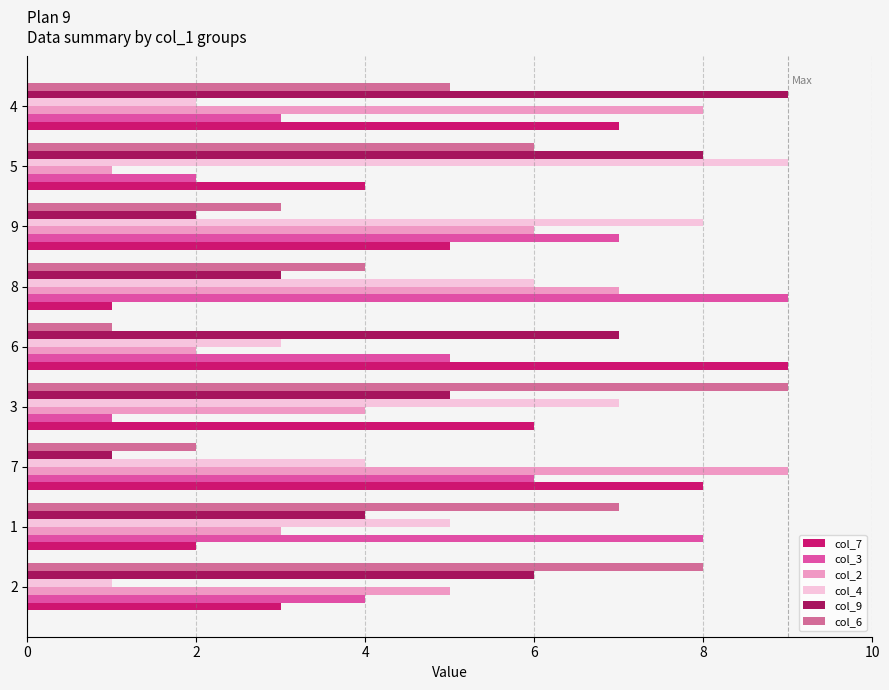

Count the number of categories in the chart.

9